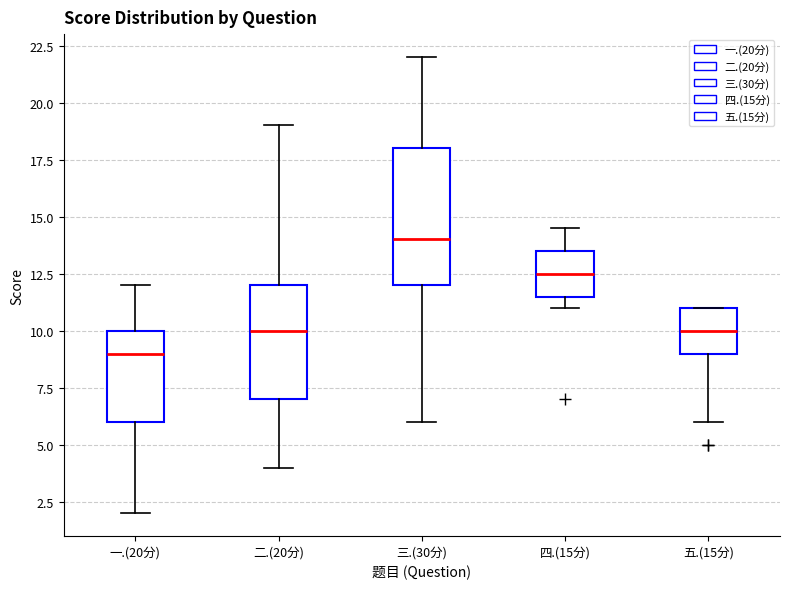

Reading left to right, read every box against the y-axis: the position of its median line, the range the box covers, and the ends of its whiskers. The values are not printed on the chart, so give them approximately, as read against the axis.

一.(20分): median 9.0, box 6.0 to 10.0, whiskers 2.0 to 12.0
二.(20分): median 10.0, box 7.0 to 12.0, whiskers 4.0 to 19.0
三.(30分): median 14.0, box 12.0 to 18.0, whiskers 6.0 to 22.0
四.(15分): median 12.5, box 11.5 to 13.5, whiskers 11.0 to 14.5
五.(15分): median 10.0, box 9.0 to 11.0, whiskers 6.0 to 11.0